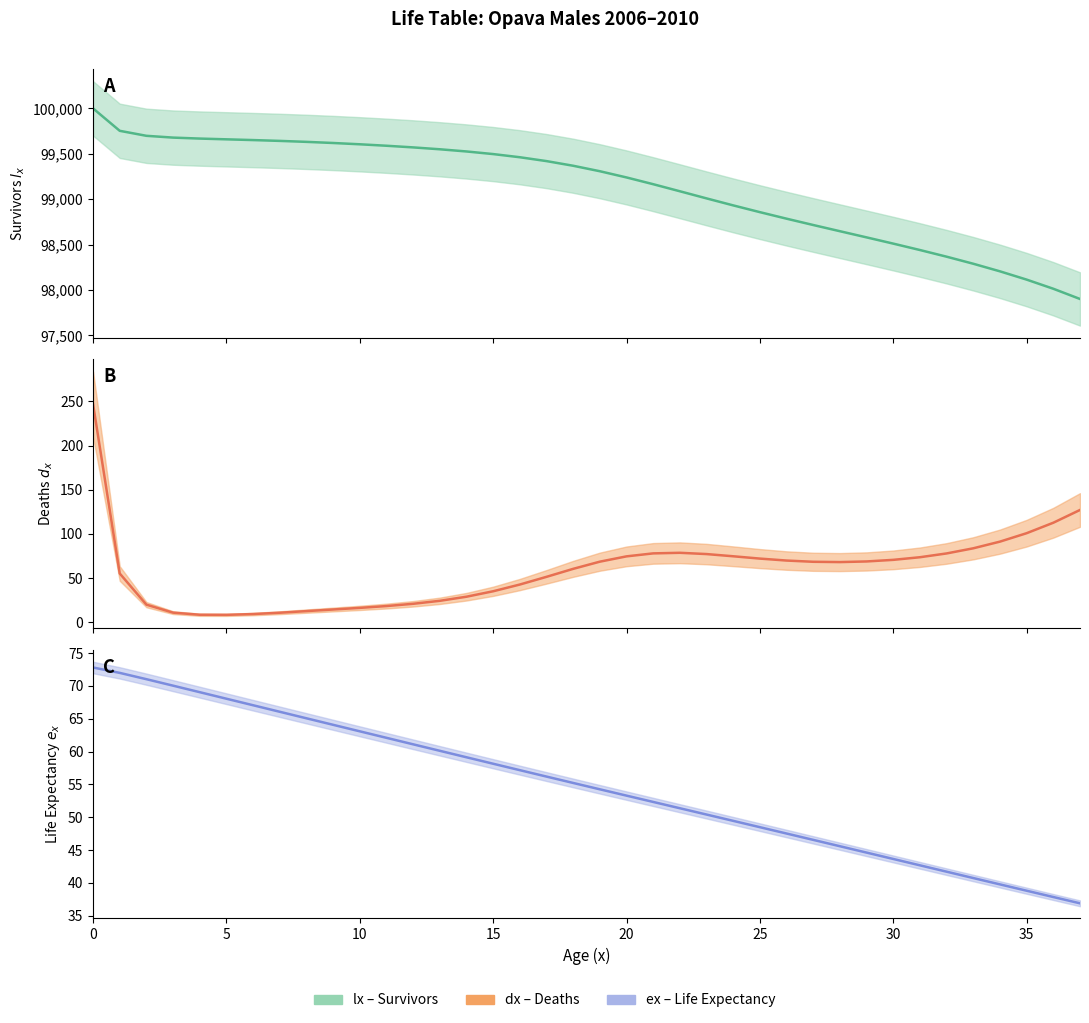

Reading left to right, transcribe all the data shown in this chart.

lx: 100000.0	99753.1	99698.1	99678.3	99667.6	99659.3	99651.1	99642.0	99631.4	99618.9	99604.7	99588.6	99570.4	99549.7	99525.6	99496.9	99461.9	99419.4	99368.1	99307.8	99239.4	99164.9	99087.1	99008.6	98931.5	98857.0	98785.1	98715.3	98647.0	98579.1	98510.4	98439.9	98366.4	98288.6	98205.0	98113.9	98013.2	97900.6
dx: 246.9	55.1	19.8	10.7	8.3	8.2	9.1	10.6	12.4	14.3	16.1	18.2	20.7	24.1	28.7	34.9	42.5	51.3	60.3	68.4	74.5	77.8	78.5	77.1	74.6	71.9	69.7	68.3	68.0	68.7	70.5	73.5	77.8	83.6	91.2	100.7	112.6	127.0
ex: 72.8	72.0	71.0	70.0	69.0	68.0	67.0	66.1	65.1	64.1	63.1	62.1	61.1	60.1	59.1	58.1	57.2	56.2	55.2	54.2	53.3	52.3	51.4	50.4	49.4	48.5	47.5	46.5	45.6	44.6	43.6	42.7	41.7	40.7	39.8	38.8	37.8	36.9